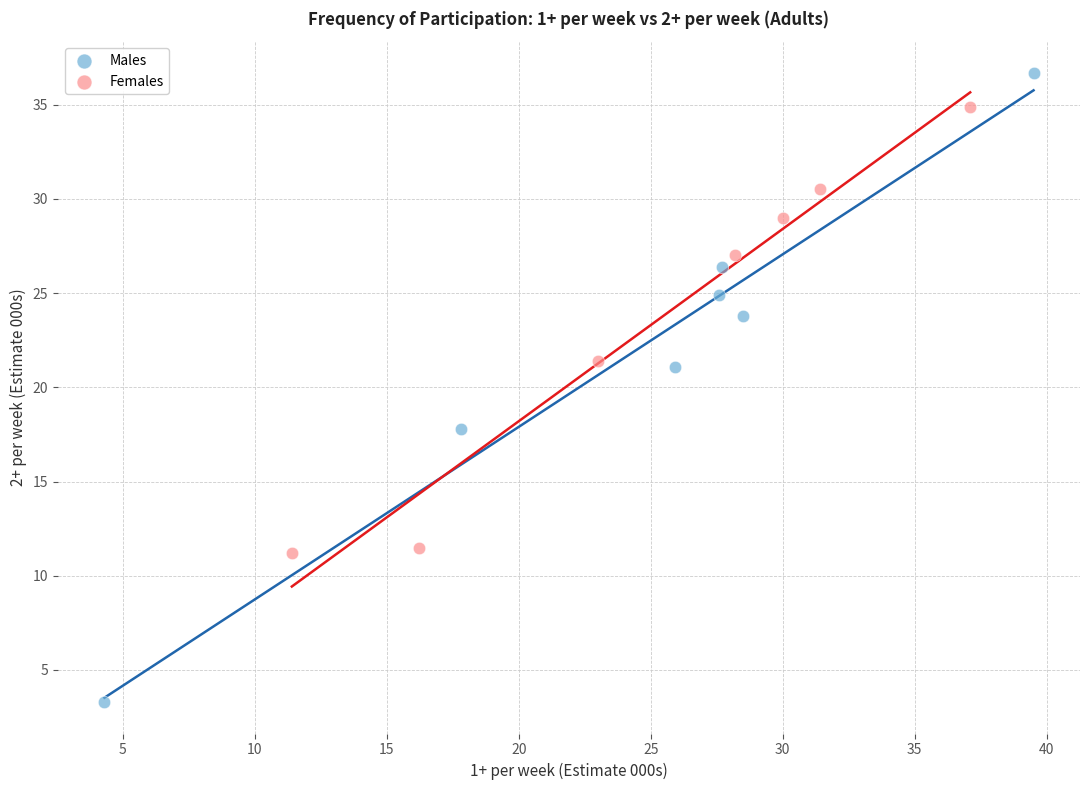

Which series has the widest spread of Y values?

Males